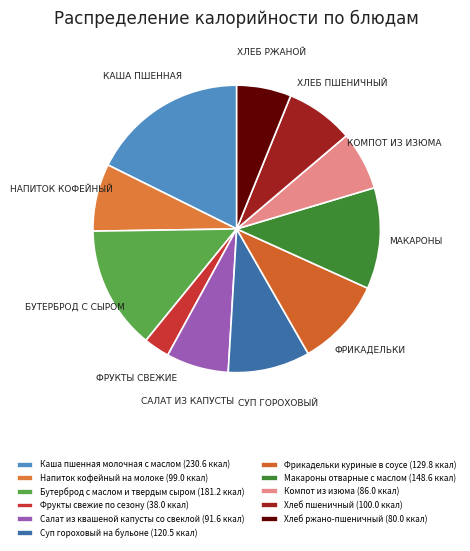

Count the number of slices in the pie.

11